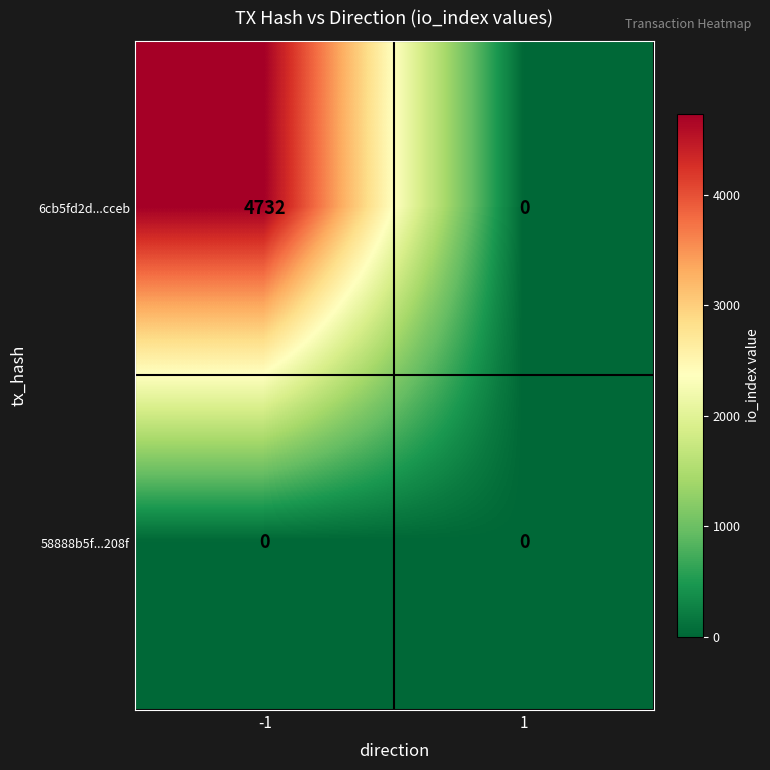

How many series are shown in this chart?

2